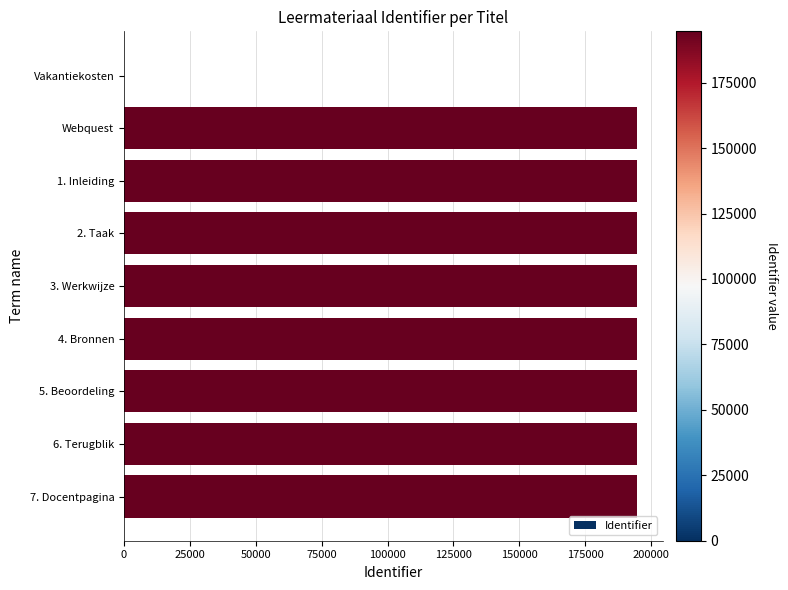

How many series are shown in this chart?

1